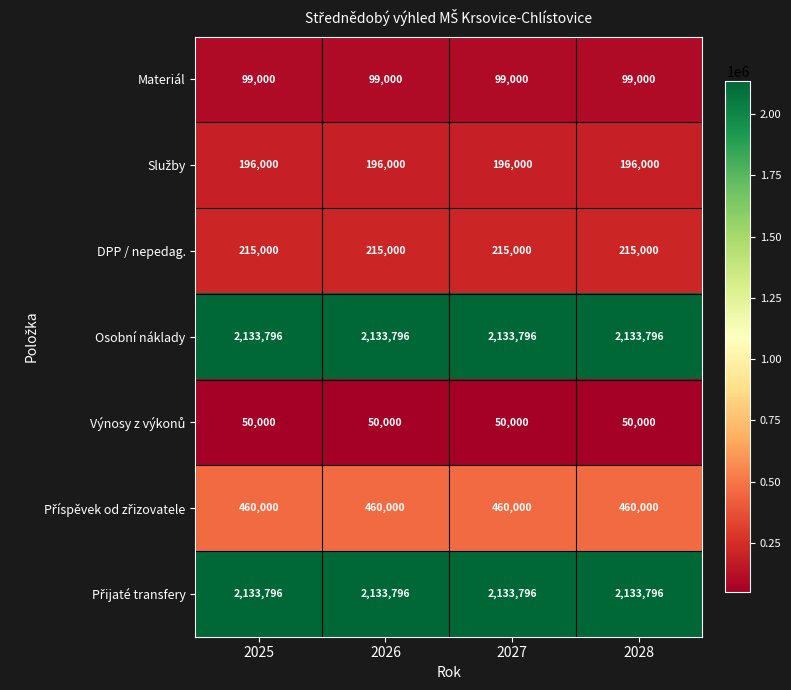

What is the difference between the highest and lowest values at 2028?

2083796